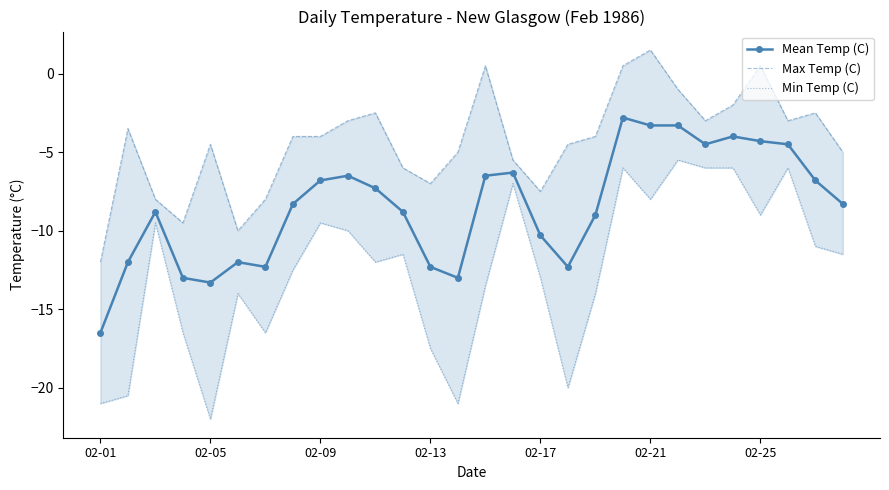

Where does the Mean Temp (C) series first go above -8?

02-09